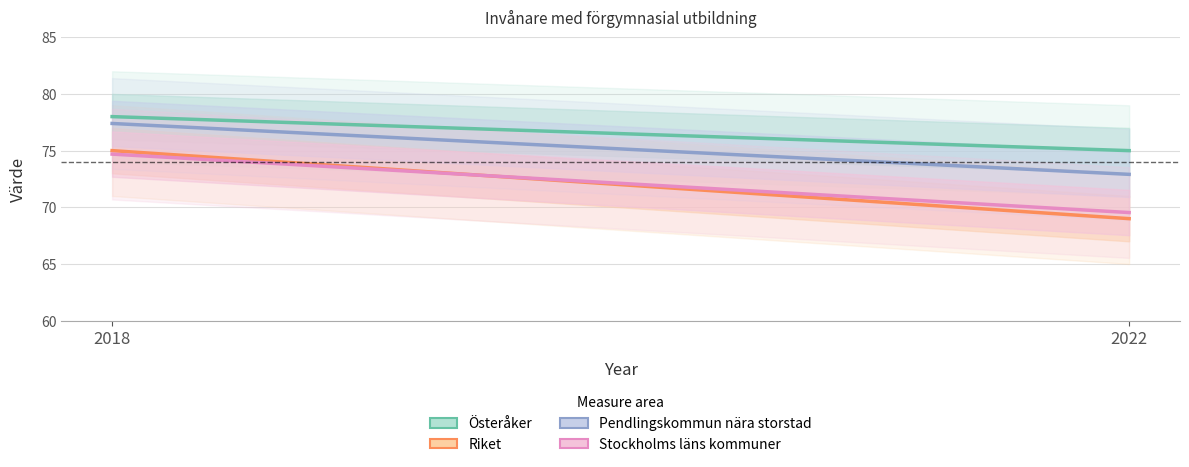

Is the value of Österåker at 2022 greater than the value of Pendlingskommun nära storstad at 2022?

Yes